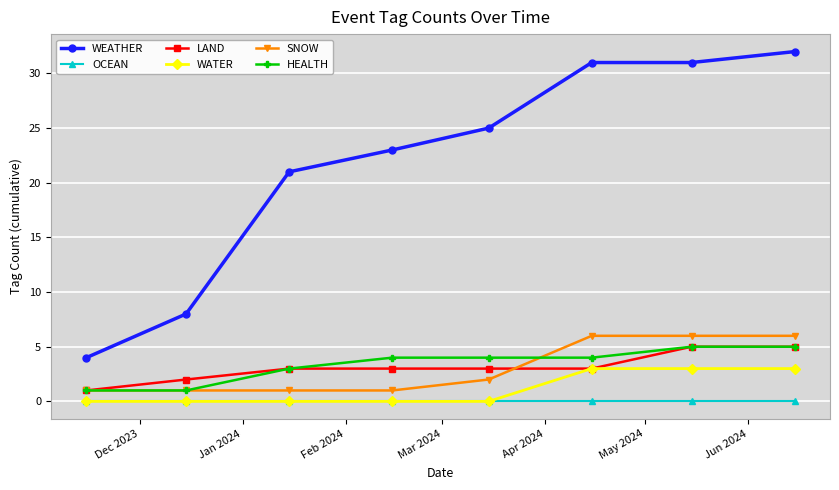

Is this an area chart (filled region under the line)?

No